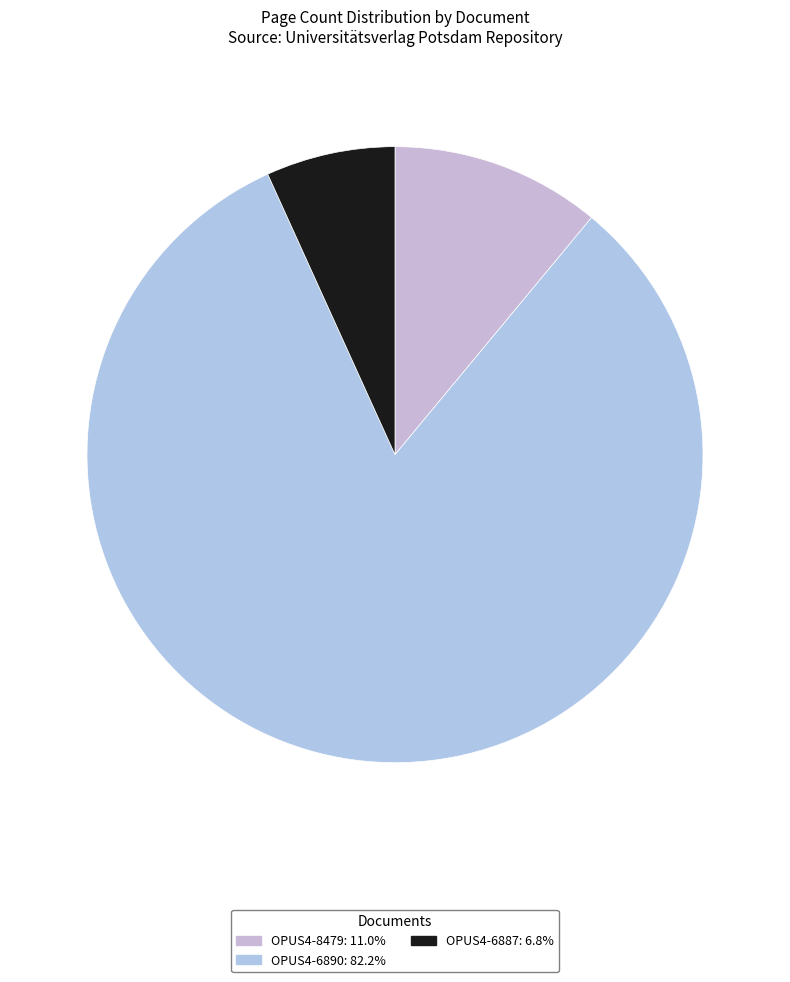

Count the number of slices in the pie.

3